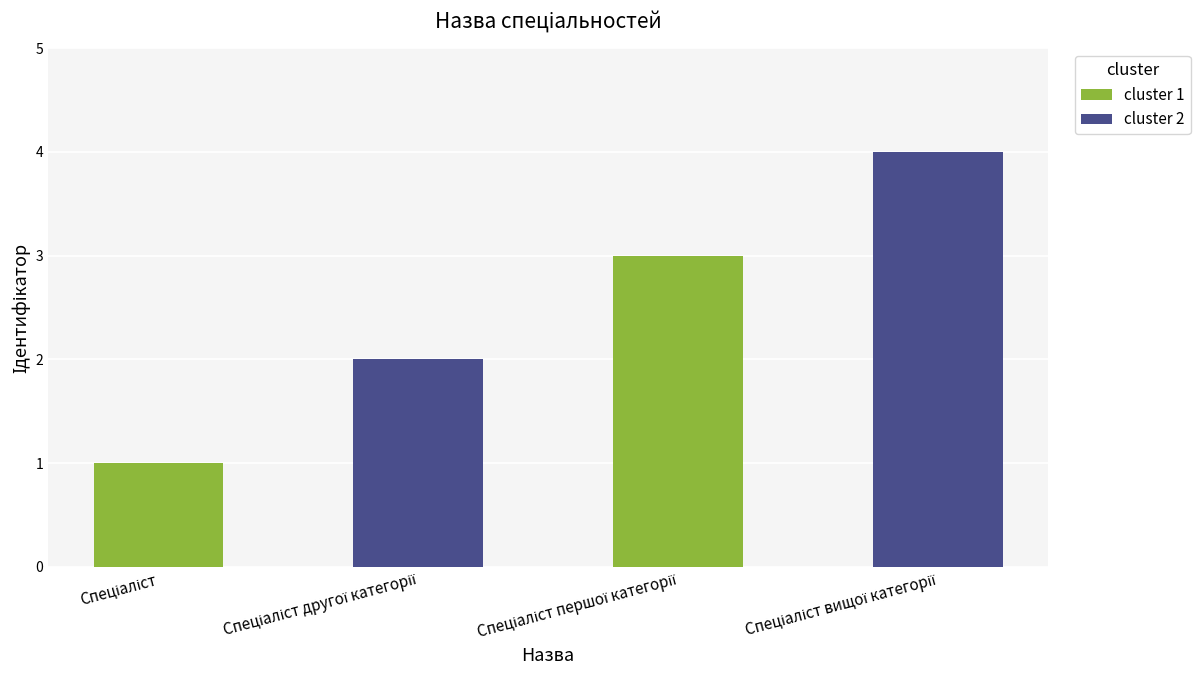

Reading left to right, transcribe all the data shown in this chart.

1	2	3	4